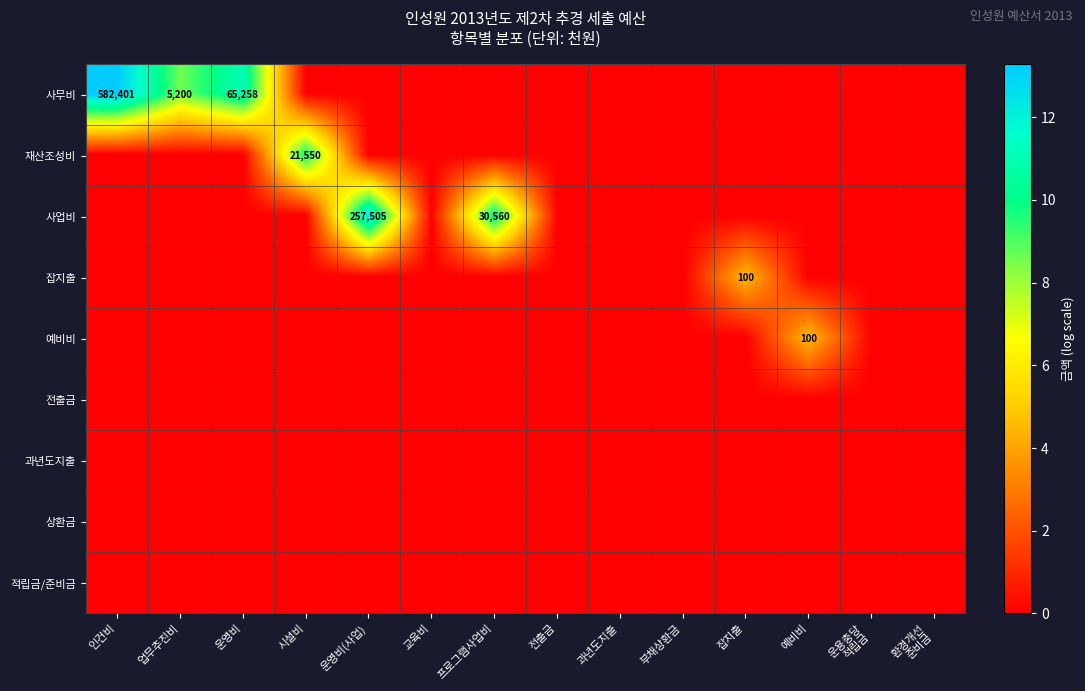

Count the number of data series in this chart.

9